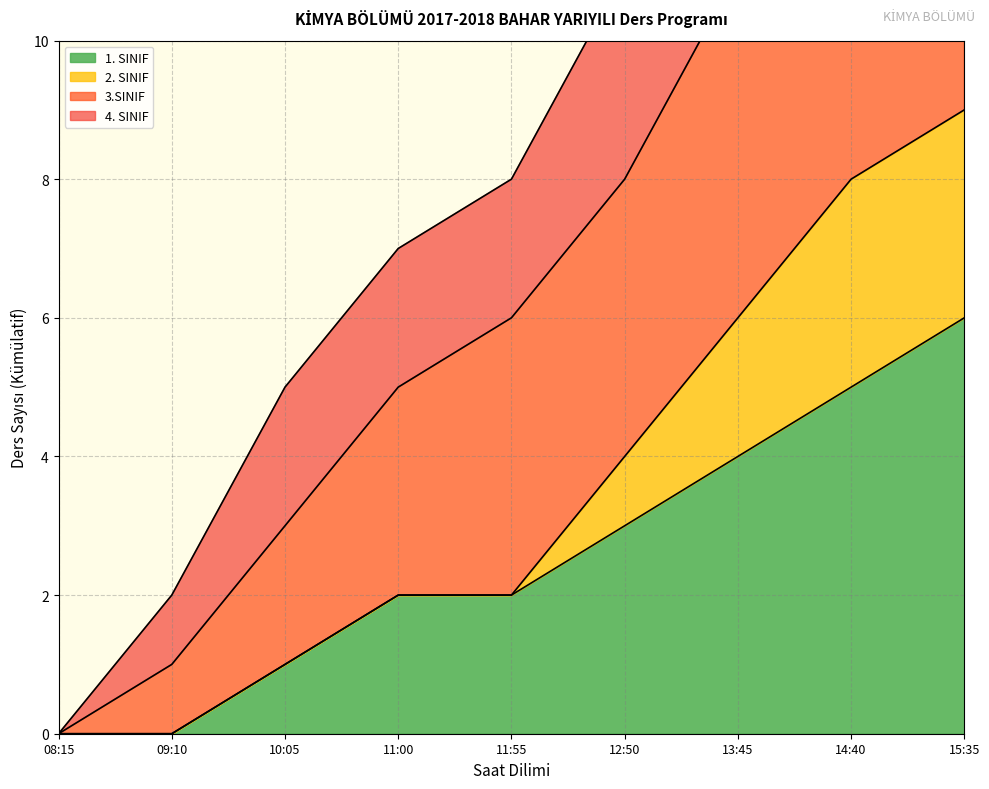

The value of 1. SINIF at 10:05 is 2. True or false?

False